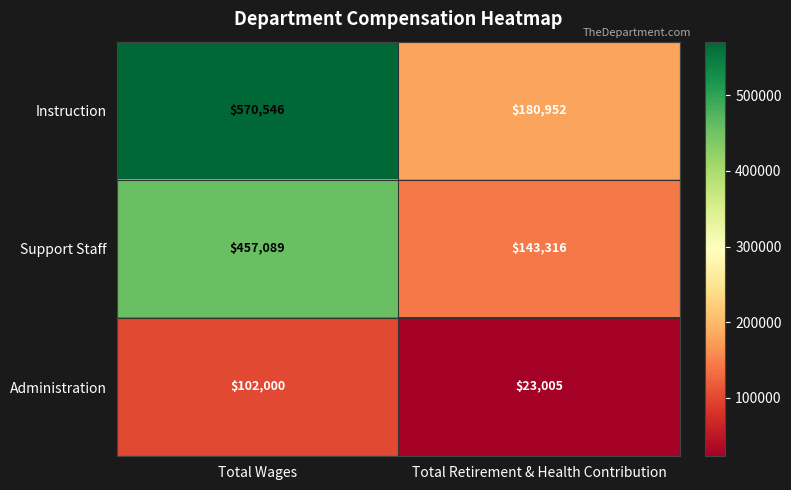

Reading left to right, transcribe all the data shown in this chart.

Instruction: Total Wages=570546	Total Retirement & Health Contribution=180952
Support Staff: Total Wages=457089	Total Retirement & Health Contribution=143316
Administration: Total Wages=102000	Total Retirement & Health Contribution=23005